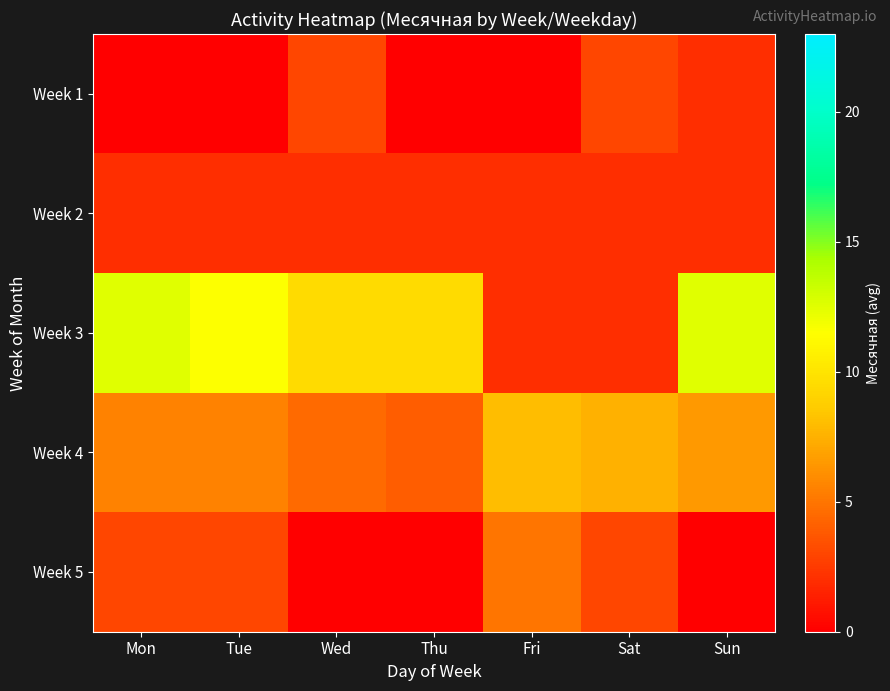

At which category is the sum across all series the highest?

Mon